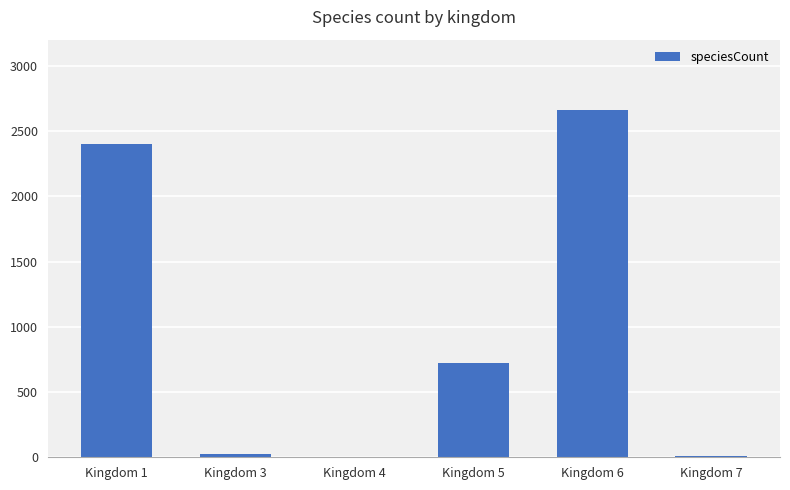

What is the sum of all values?

5821